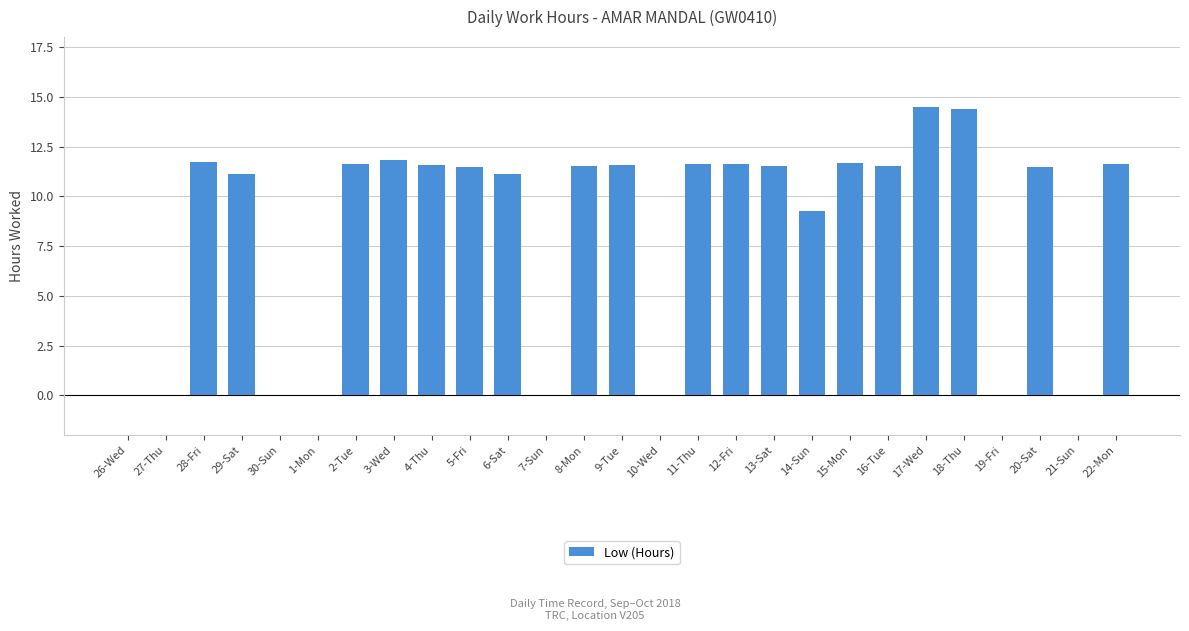

At which label is the value closest to 7?

14-Sun